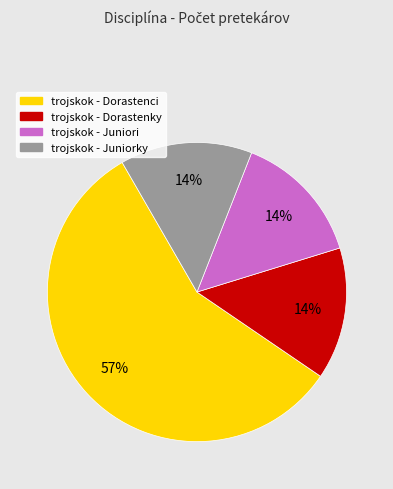

Is trojskok - Dorastenci the majority of the pie?

Yes